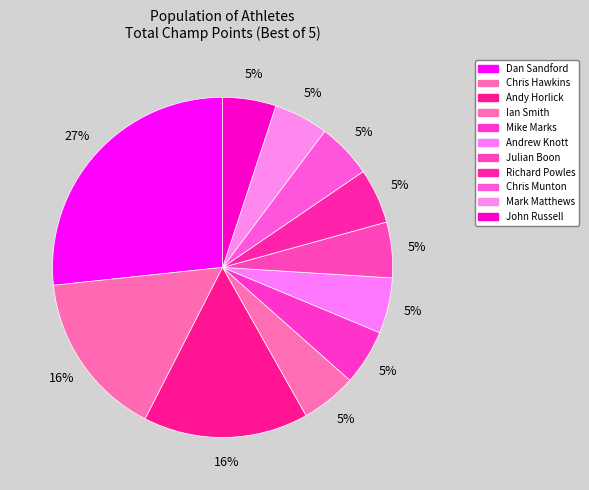

What percentage do John Russell and Julian Boon together represent?

10.4%